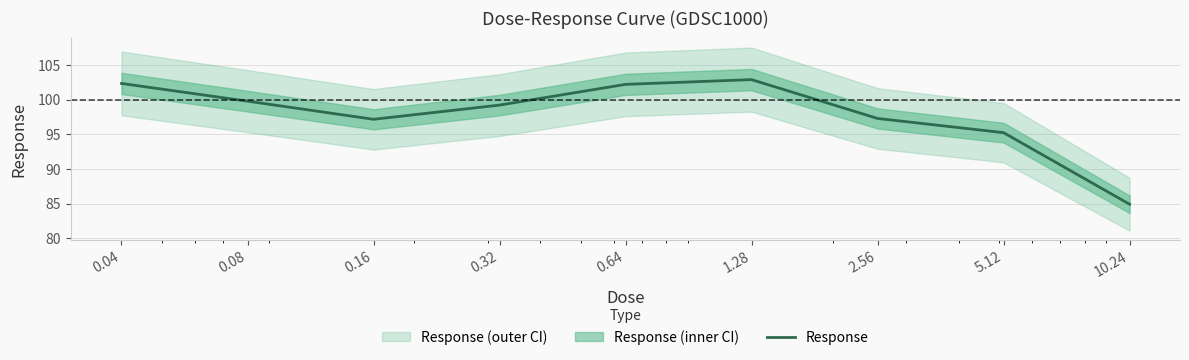

Is it true that the value at 5.12 is 151.9?

False